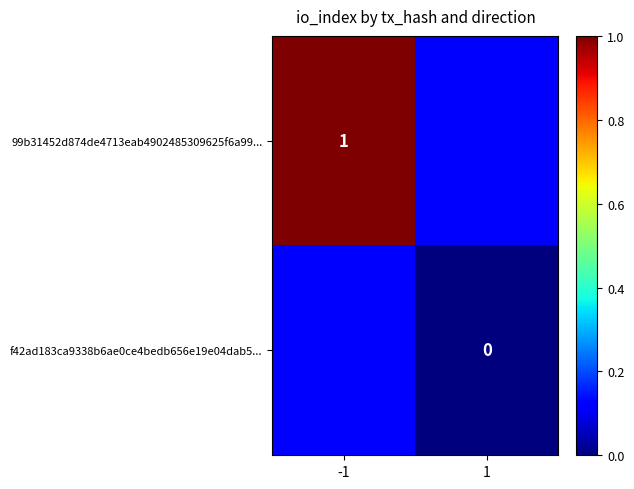

Which label corresponds to the largest value in the chart?

-1